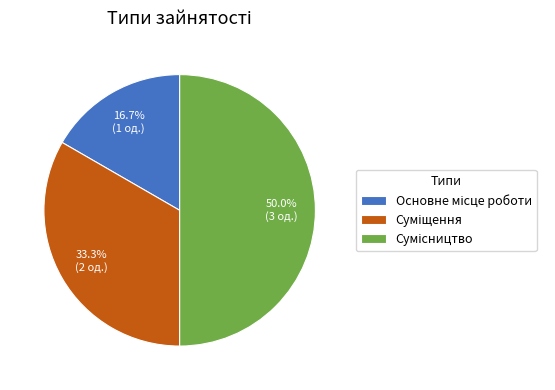

What percentage is the Суміщення slice, to the nearest percent?

33%